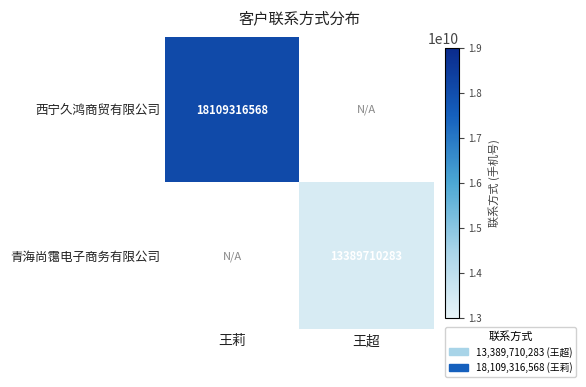

The value of 西宁久鸿商贸有限公司 at 王莉 is 26092485683.2. True or false?

False